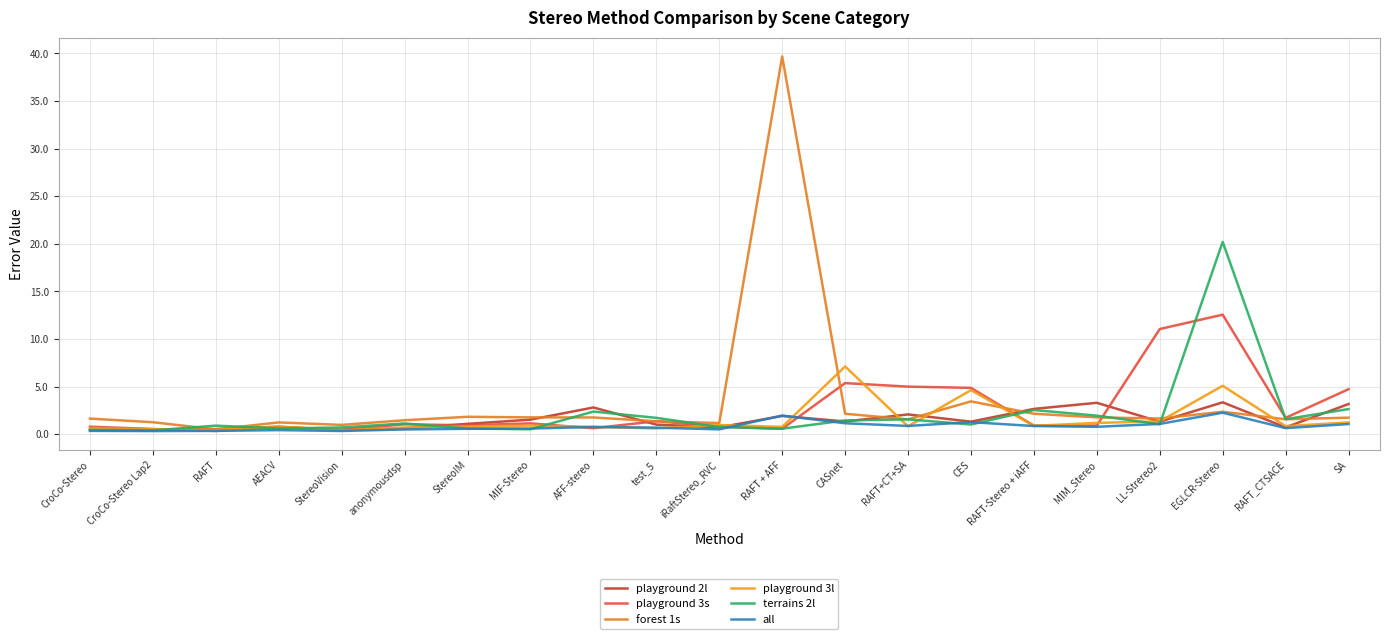

At which category is the sum across all series the highest?

EGLCR-Stereo